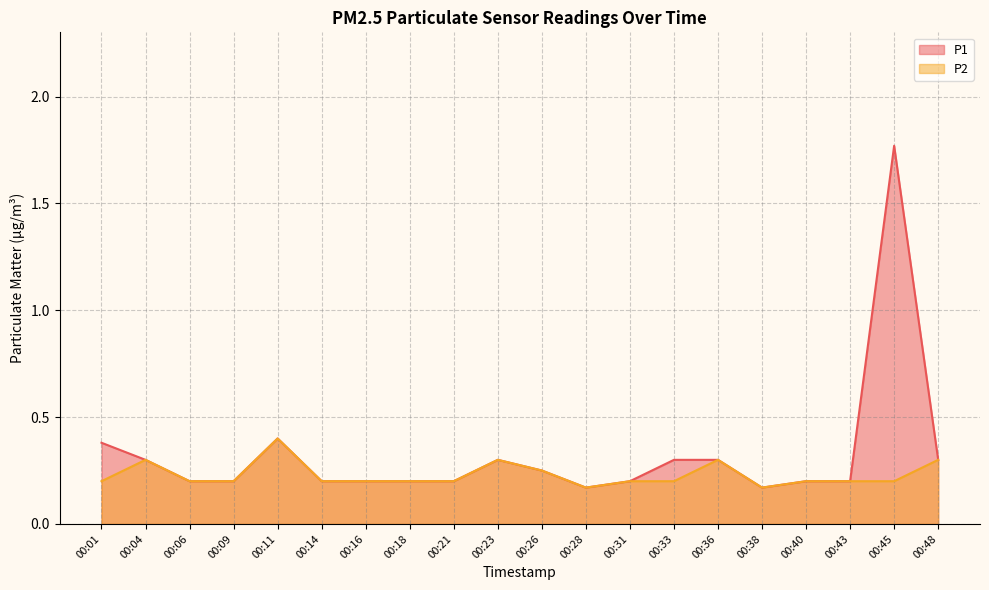

Is the value of P1 at 00:31 greater than the value of P2 at 00:26?

No